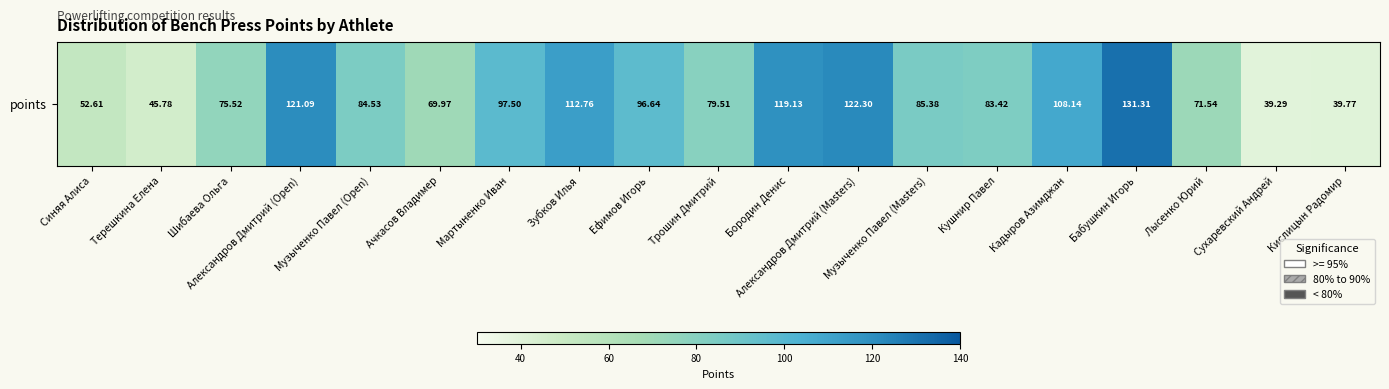

True or false: the data shows 40.1 at Ачкасов Владимер.

False